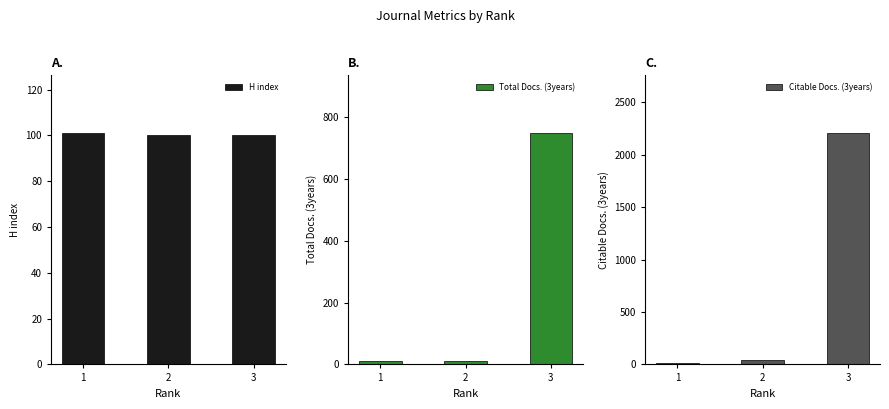

What is the value of the Citable Docs. (3years) bar at the 3rd from the left?

2205